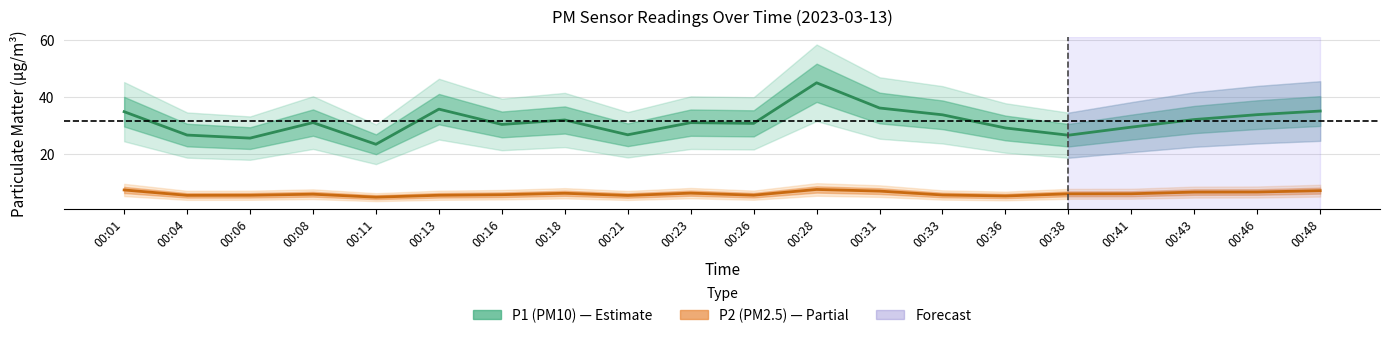

What is the difference between the highest and lowest values at 00:23?

24.9